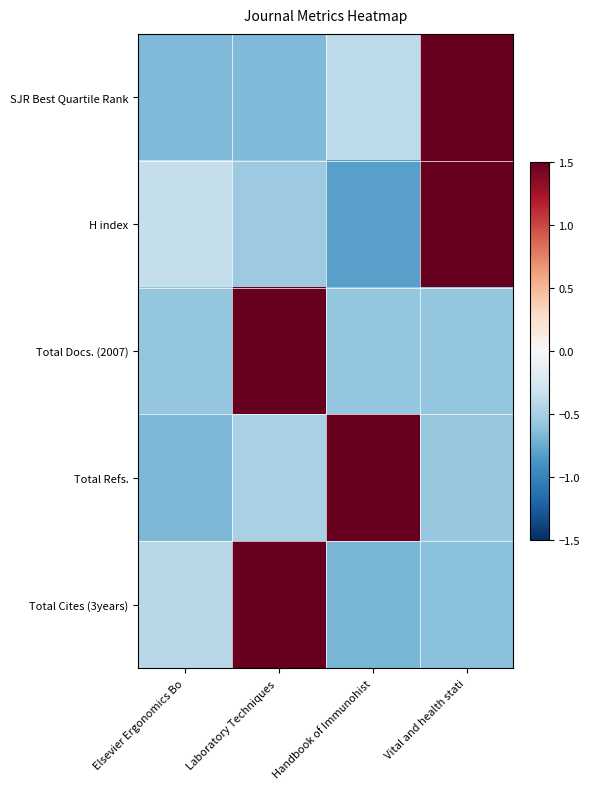

Which label corresponds to the smallest value in the chart?

Handbook of Immunohist